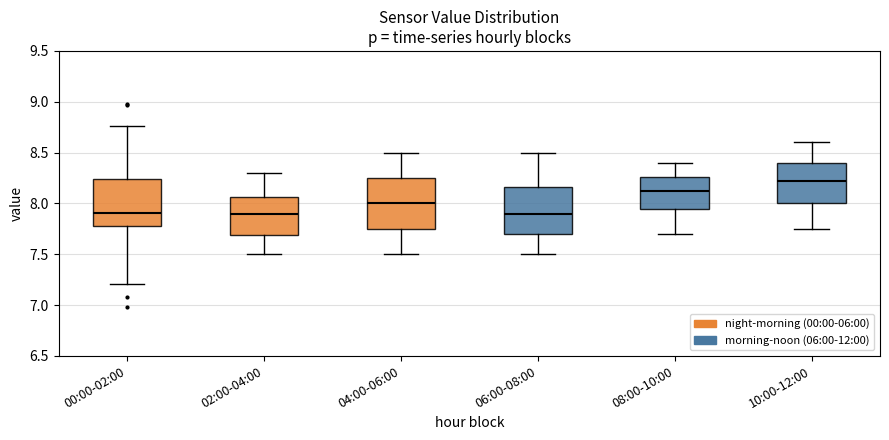

Which box's median line is the highest?

10:00-12:00